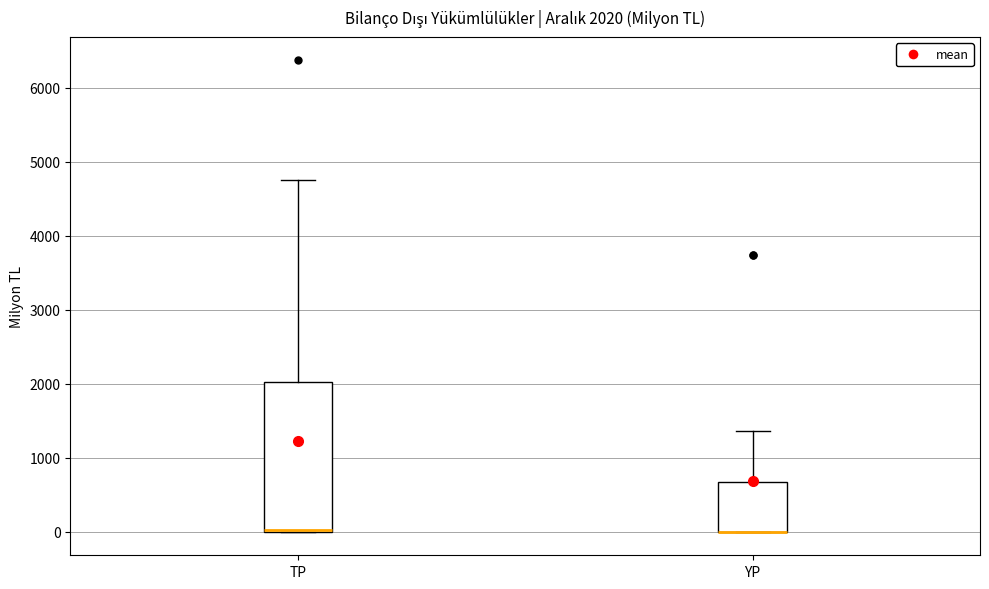

Which box is the tallest, from its lower edge to its upper edge?

TP